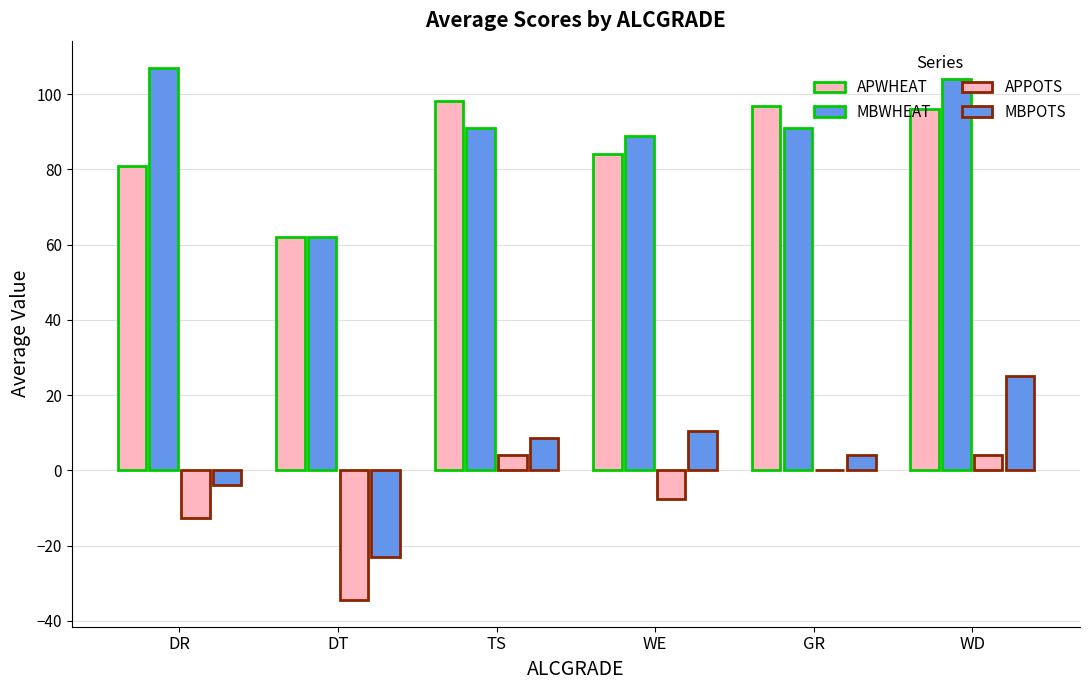

List the labels in order of MBWHEAT value, smallest first.

DT, WE, TS, GR, WD, DR